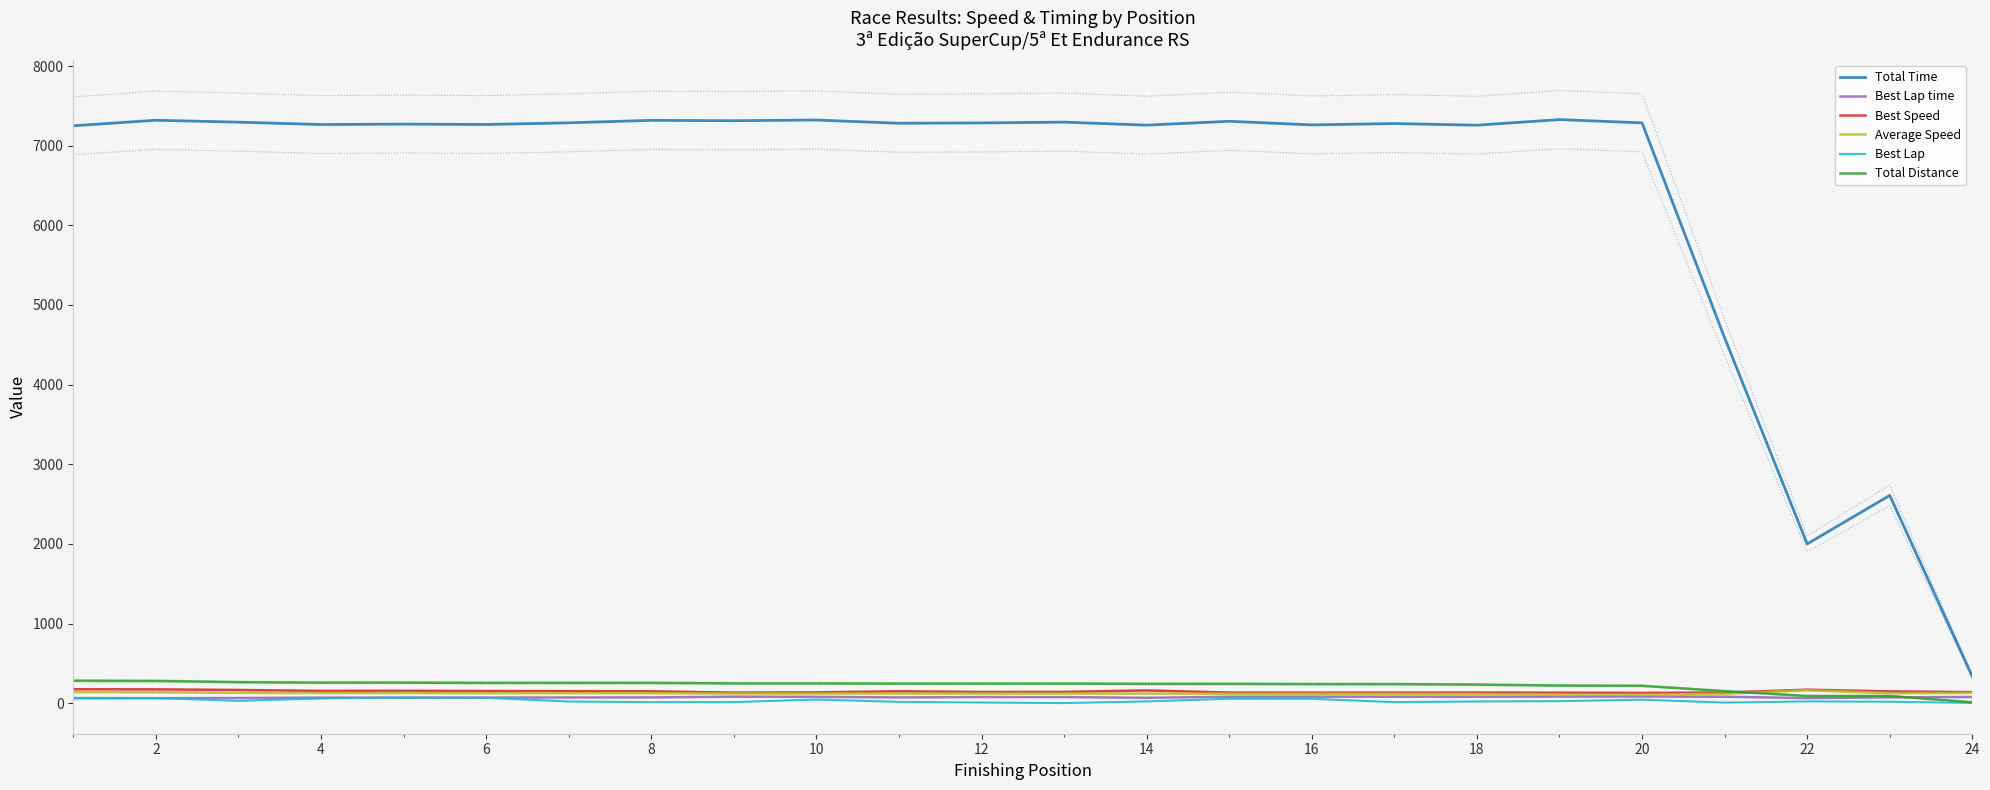

What is the highest value of the Best Lap time series?

84.4